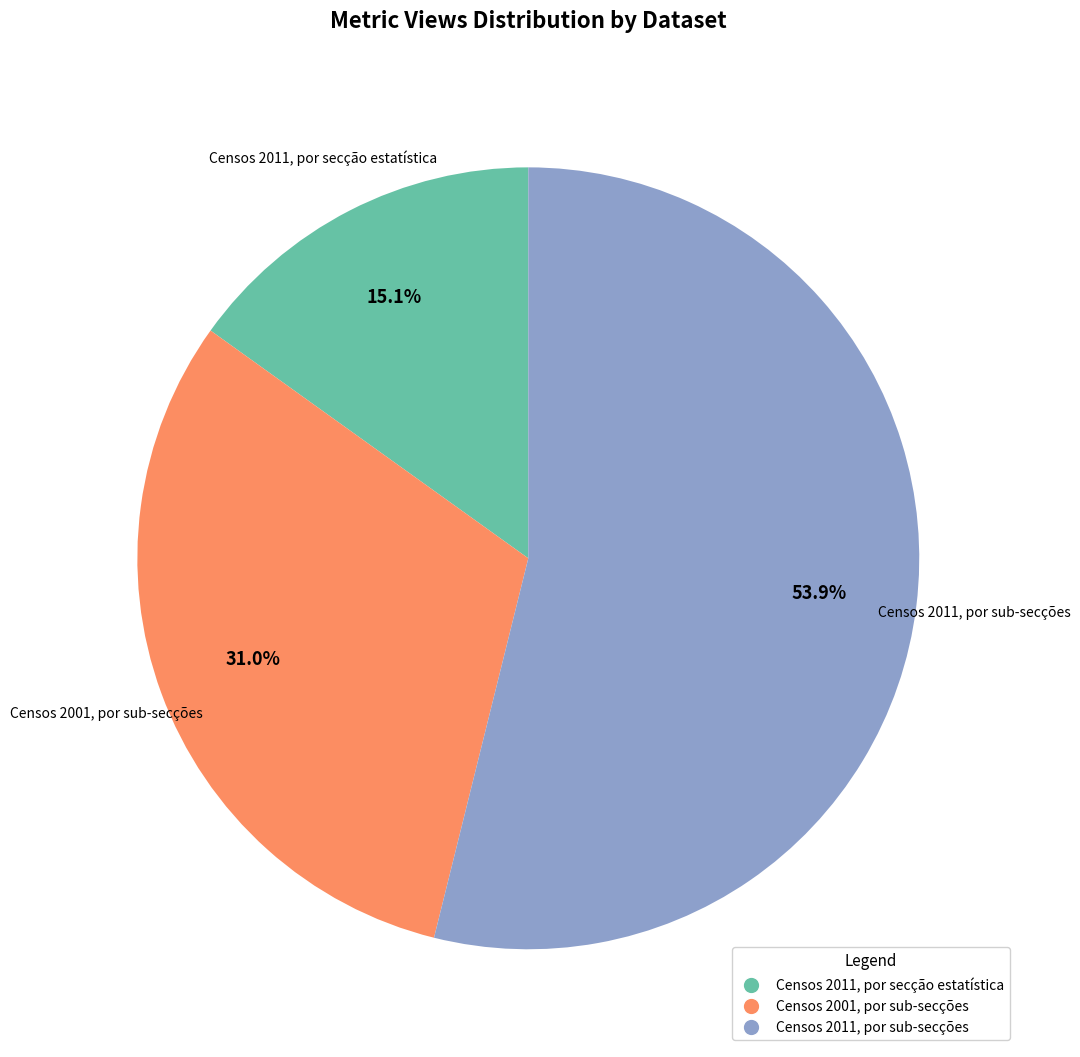

To the nearest percent, what is the difference between the Censos 2011, por secção estatística and Censos 2001, por sub-secções slice percentages?

16%